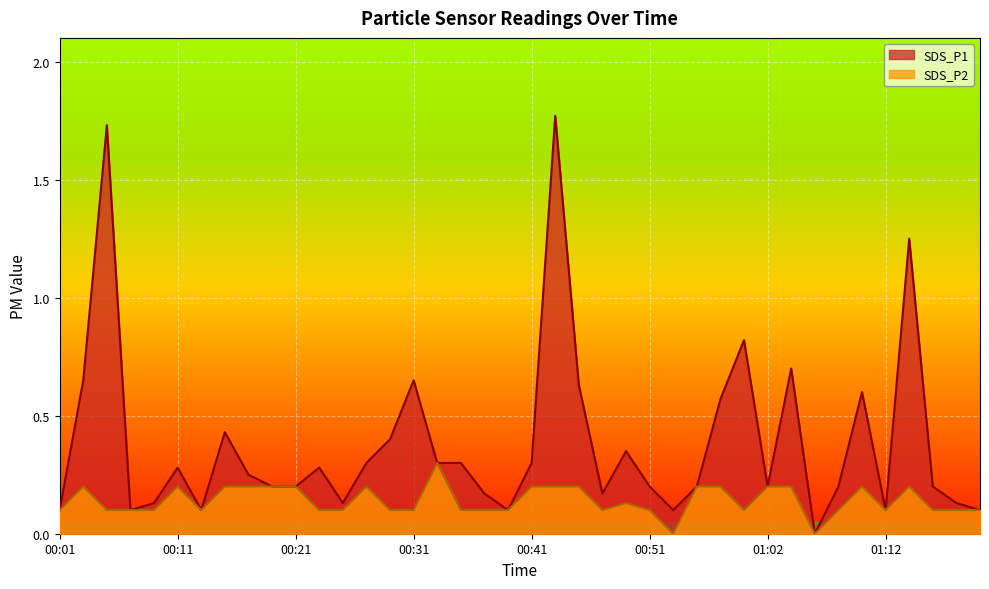

Reading left to right, transcribe all the data shown in this chart.

SDS_P1: 00:01=0.1	00:03=0.7	00:05=1.7	00:07=0.1	00:09=0.1	00:11=0.3	00:13=0.1	00:15=0.4	00:17=0.2	00:19=0.2	00:21=0.2	00:23=0.3	00:25=0.1	00:27=0.3	00:29=0.4	00:31=0.7	00:33=0.3	00:35=0.3	00:37=0.2	00:39=0.1	00:41=0.3	00:43=1.8	00:45=0.6	00:47=0.2	00:49=0.3	00:51=0.2	00:53=0.1	00:55=0.2	00:57=0.6	01:00=0.8	01:02=0.2	01:04=0.7	01:06=0.0	01:08=0.2	01:10=0.6	01:12=0.1	01:14=1.2	01:16=0.2	01:18=0.1	01:20=0.1
SDS_P2: 00:01=0.1	00:03=0.2	00:05=0.1	00:07=0.1	00:09=0.1	00:11=0.2	00:13=0.1	00:15=0.2	00:17=0.2	00:19=0.2	00:21=0.2	00:23=0.1	00:25=0.1	00:27=0.2	00:29=0.1	00:31=0.1	00:33=0.3	00:35=0.1	00:37=0.1	00:39=0.1	00:41=0.2	00:43=0.2	00:45=0.2	00:47=0.1	00:49=0.1	00:51=0.1	00:53=0.0	00:55=0.2	00:57=0.2	01:00=0.1	01:02=0.2	01:04=0.2	01:06=0.0	01:08=0.1	01:10=0.2	01:12=0.1	01:14=0.2	01:16=0.1	01:18=0.1	01:20=0.1